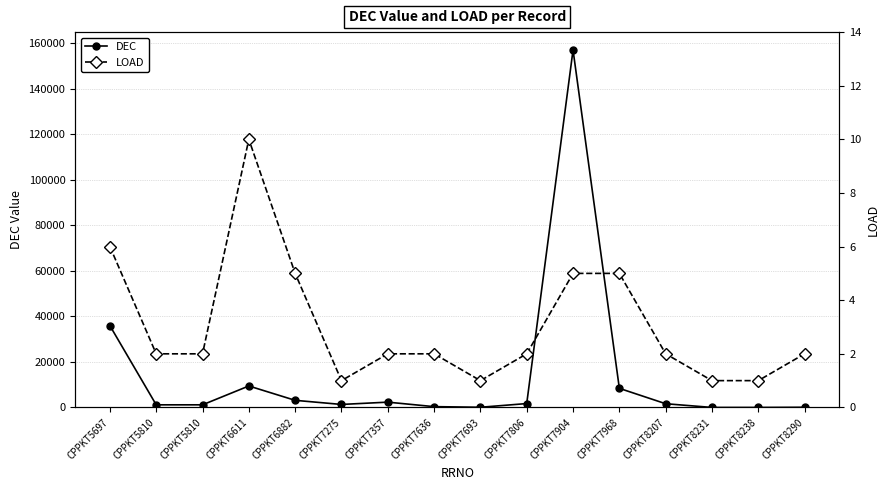

What is the value of the LOAD point at the 9th from the left?

1